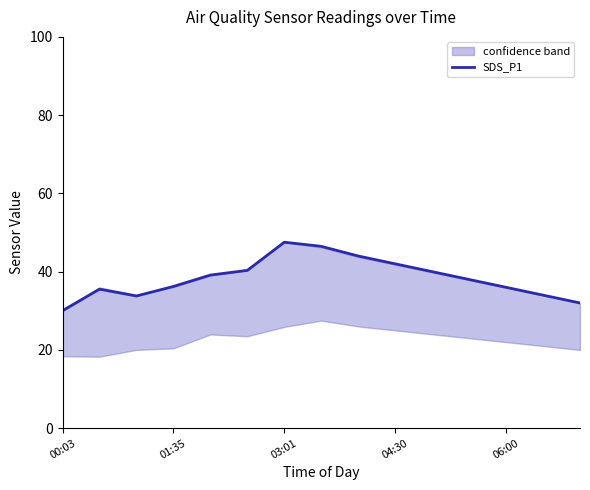

Which label corresponds to the smallest value in the chart?

00:03